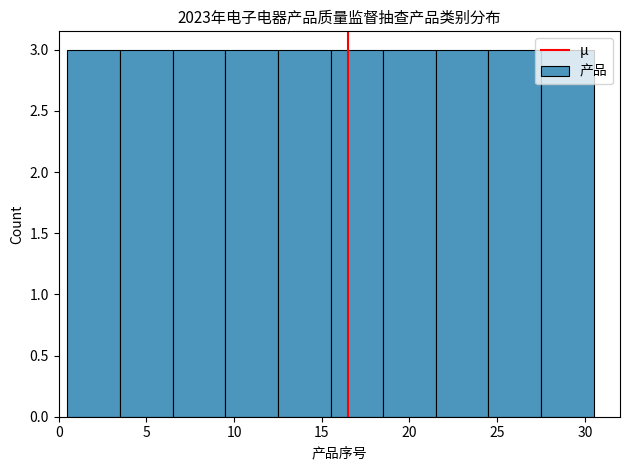

Reading left to right, transcribe this chart: for each bar, give the range it covers on the x-axis and its height. The values are not printed on the chart, so give them approximately, as read against the axis.

0.5 to 3.5: 3
3.5 to 6.5: 3
6.5 to 9.5: 3
9.5 to 12.5: 3
12.5 to 15.5: 3
15.5 to 18.5: 3
18.5 to 21.5: 3
21.5 to 24.5: 3
24.5 to 27.5: 3
27.5 to 30.5: 3